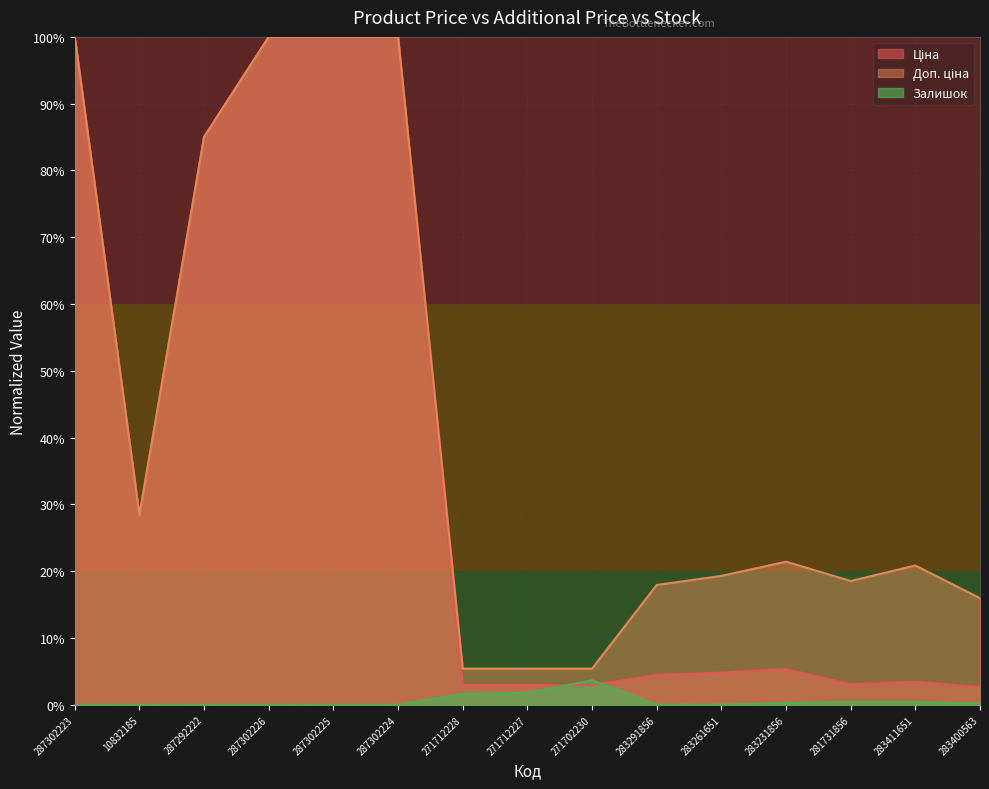

Reading left to right, transcribe all the data shown in this chart.

Ціна: 287302223=1.0	10832185=0.3	287292222=0.9	287302226=1.0	287302225=1.0	287302224=1.0	271712228=0.0	271712227=0.0	271702230=0.0	283291856=0.0	283261651=0.0	283231856=0.1	281731856=0.0	283411651=0.0	283400563=0.0
Доп. ціна: 287302223=1.0	10832185=0.3	287292222=0.9	287302226=1.0	287302225=1.0	287302224=1.0	271712228=0.1	271712227=0.1	271702230=0.1	283291856=0.2	283261651=0.2	283231856=0.2	281731856=0.2	283411651=0.2	283400563=0.2
Залишок: 287302223=0.0	10832185=0.0	287292222=0.0	287302226=0.0	287302225=0.0	287302224=0.0	271712228=0.0	271712227=0.0	271702230=0.0	283291856=0.0	283261651=0.0	283231856=0.0	281731856=0.0	283411651=0.0	283400563=0.0